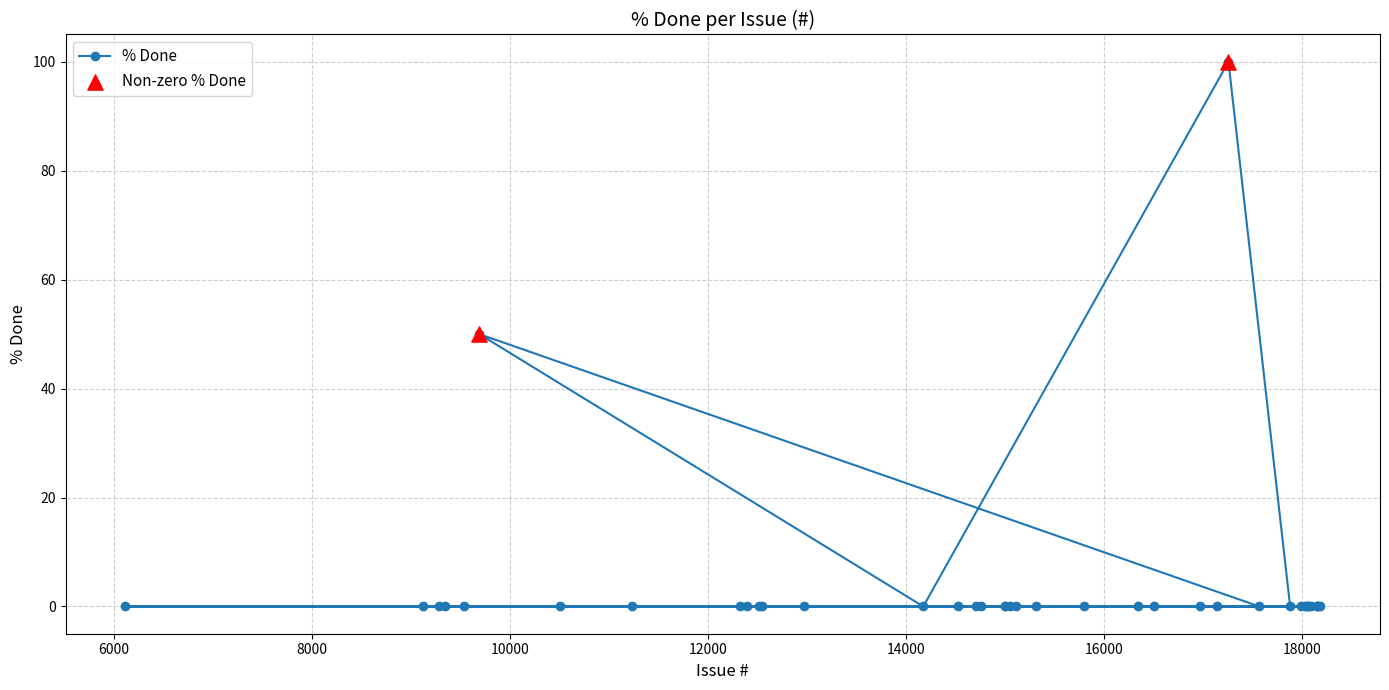

What is the change in value from 17257 to 18163?

-100